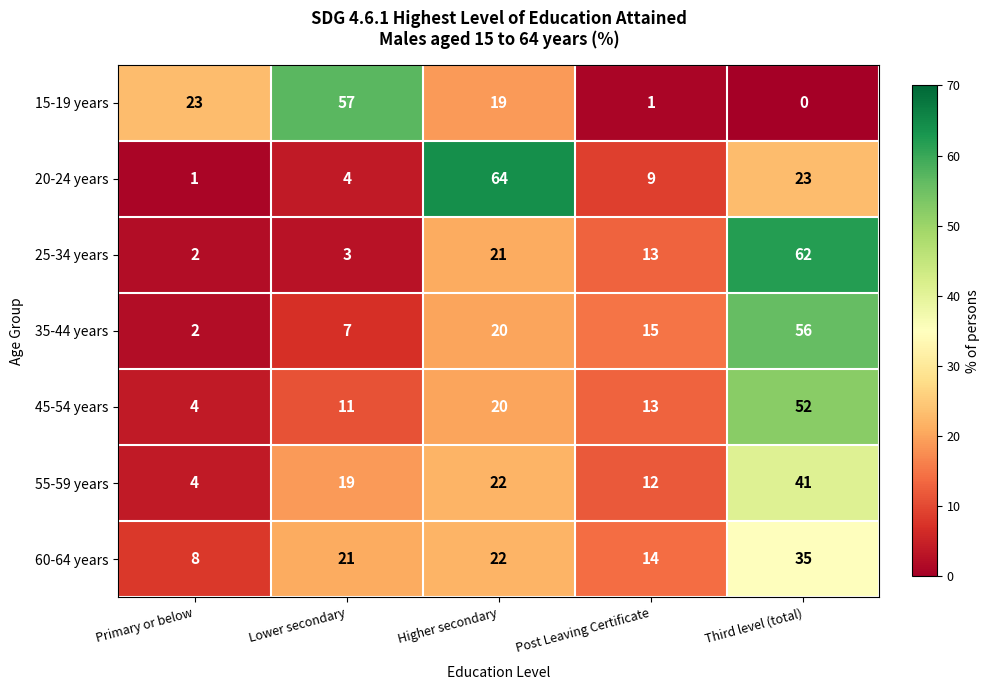

What is the approximate value of 20-24 years at Higher secondary, to the nearest 5?

65